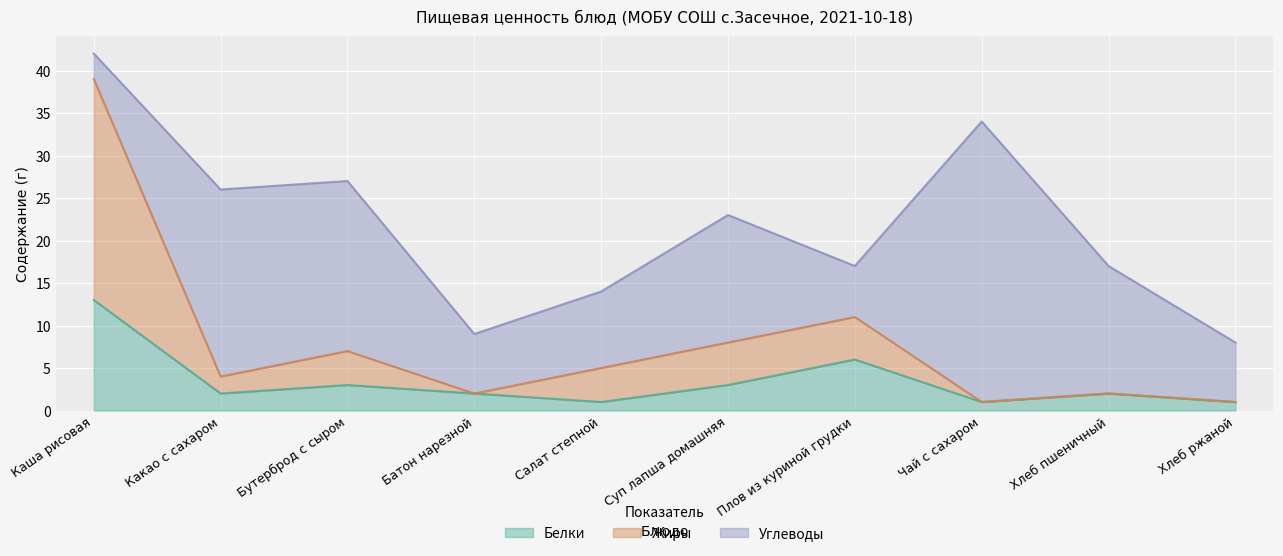

Is it true that Белки equals 1 at Бутерброд с сыром?

False